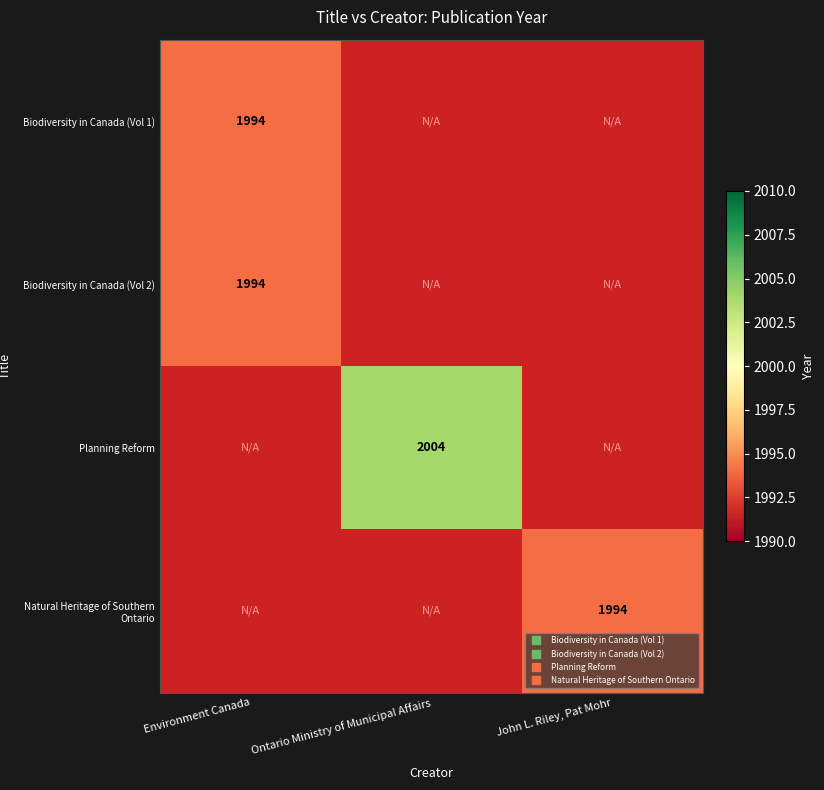

Which has a higher value, Environment Canada or Ontario Ministry of Municipal Affairs?

Ontario Ministry of Municipal Affairs